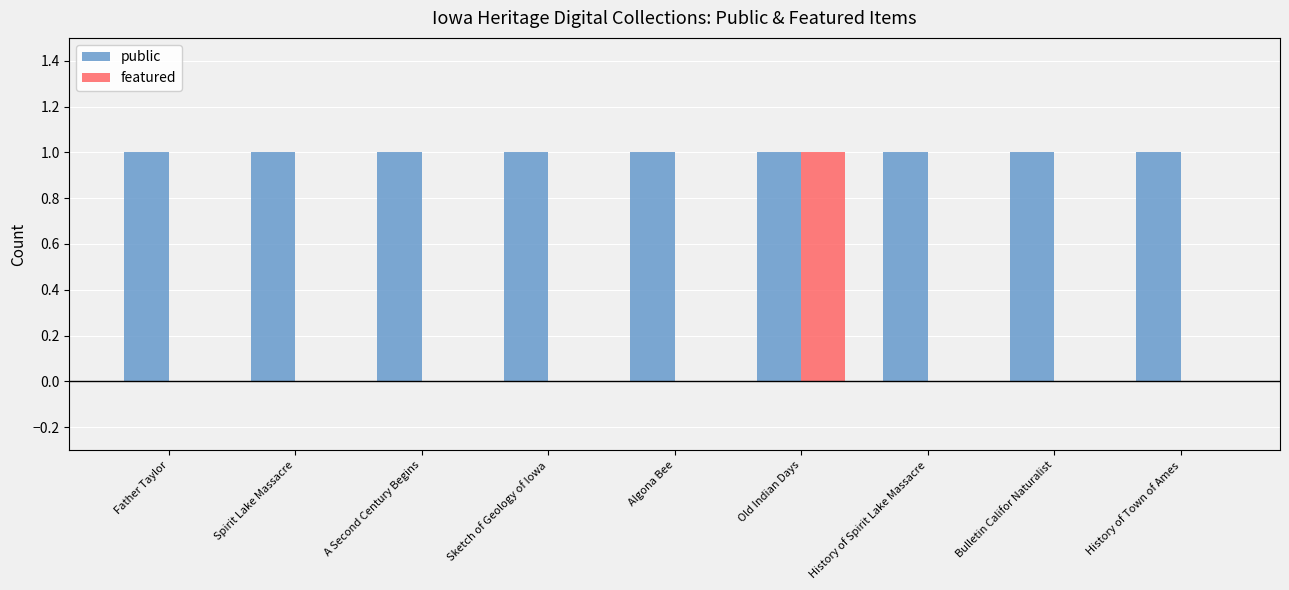

Is the value of public at Algona Bee greater than the value of featured at A Second Century Begins?

Yes